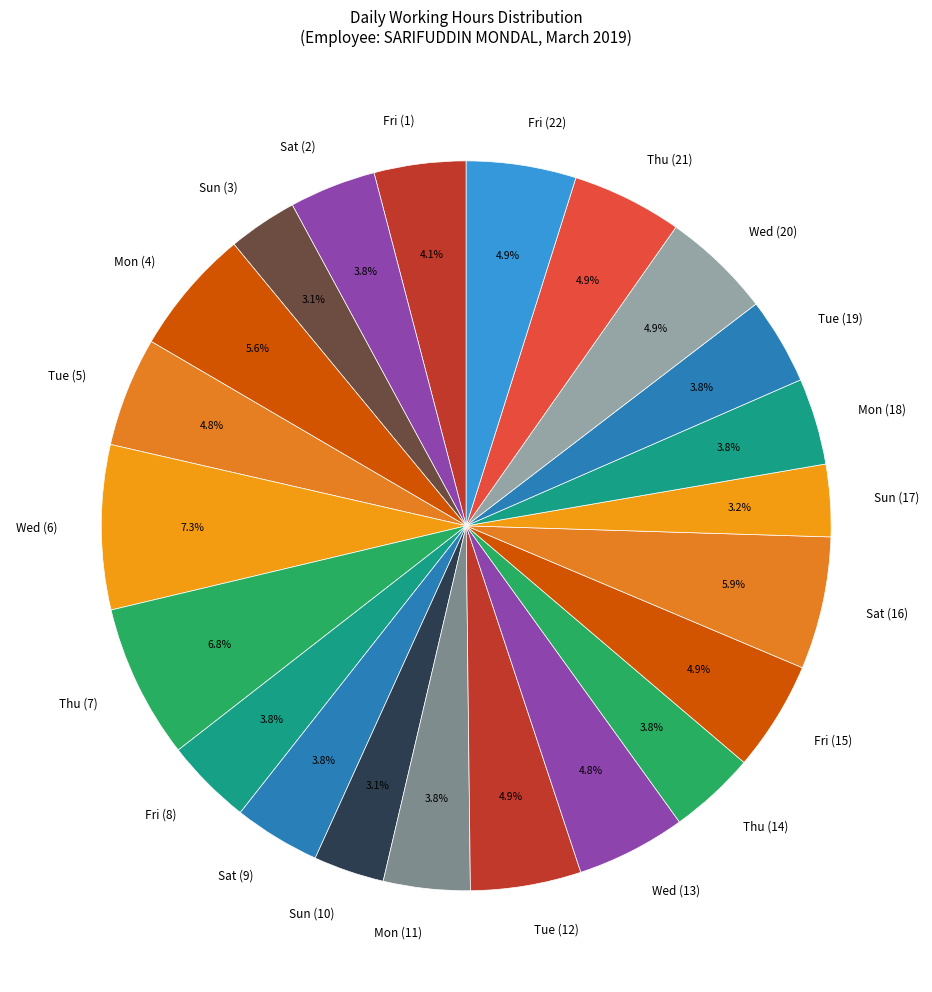

How much of the chart is everything except Mon (4)?

94.4%